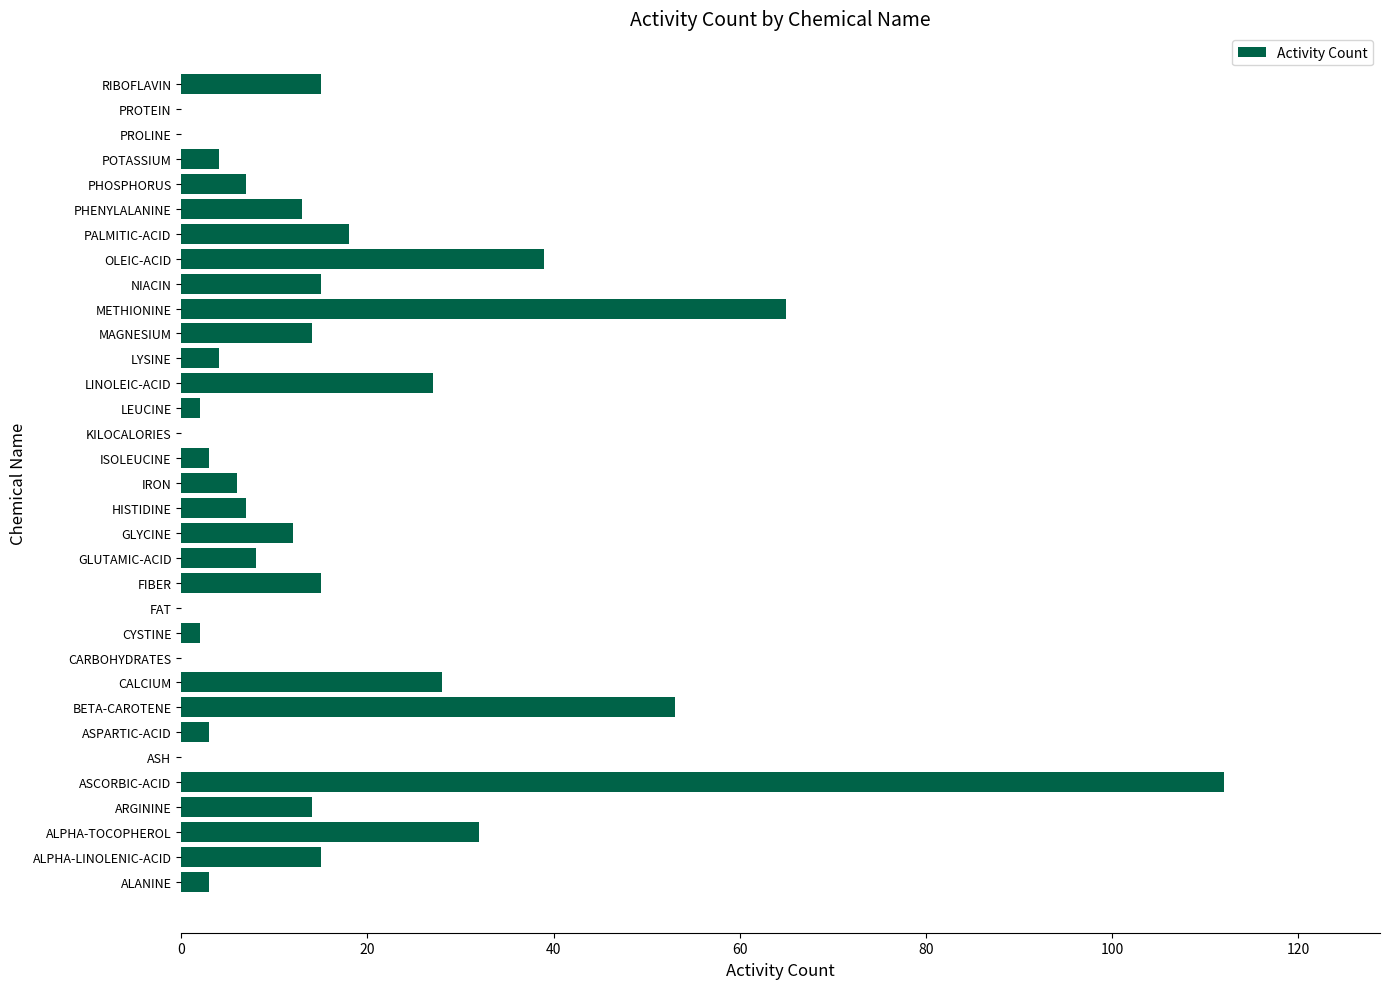

Between POTASSIUM and PROLINE, which is larger?

POTASSIUM